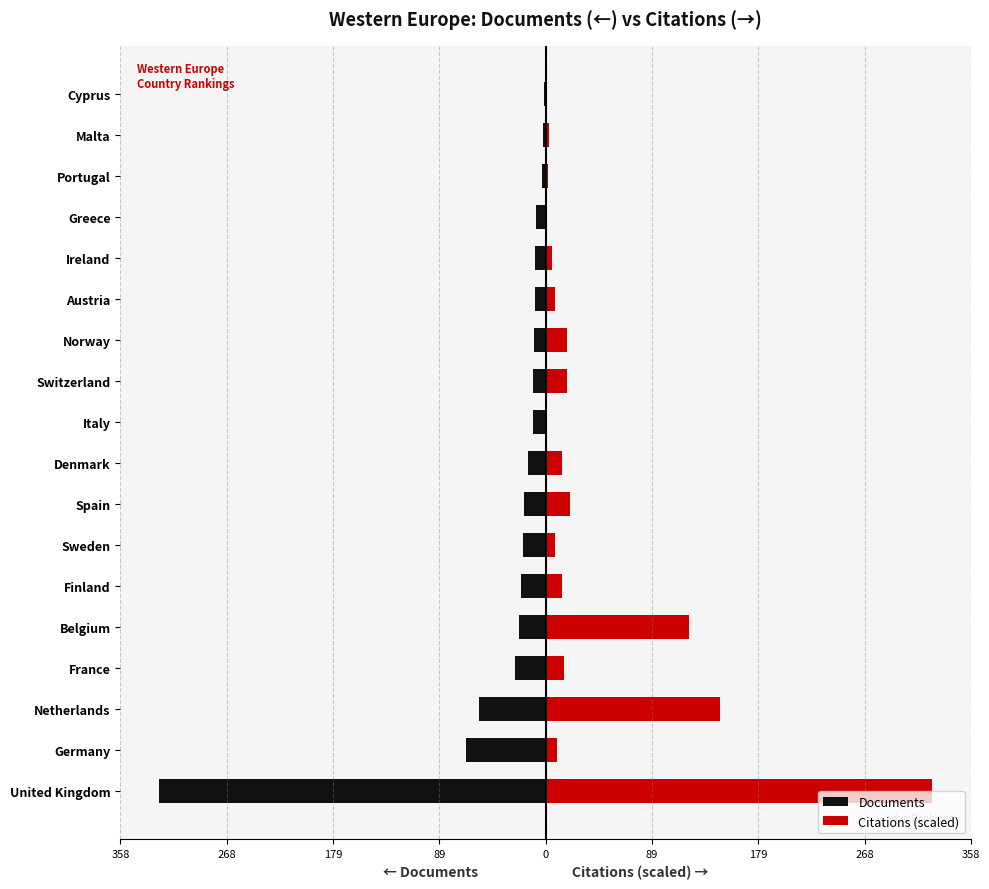

Which series changed the most between Ireland and Cyprus?

Documents